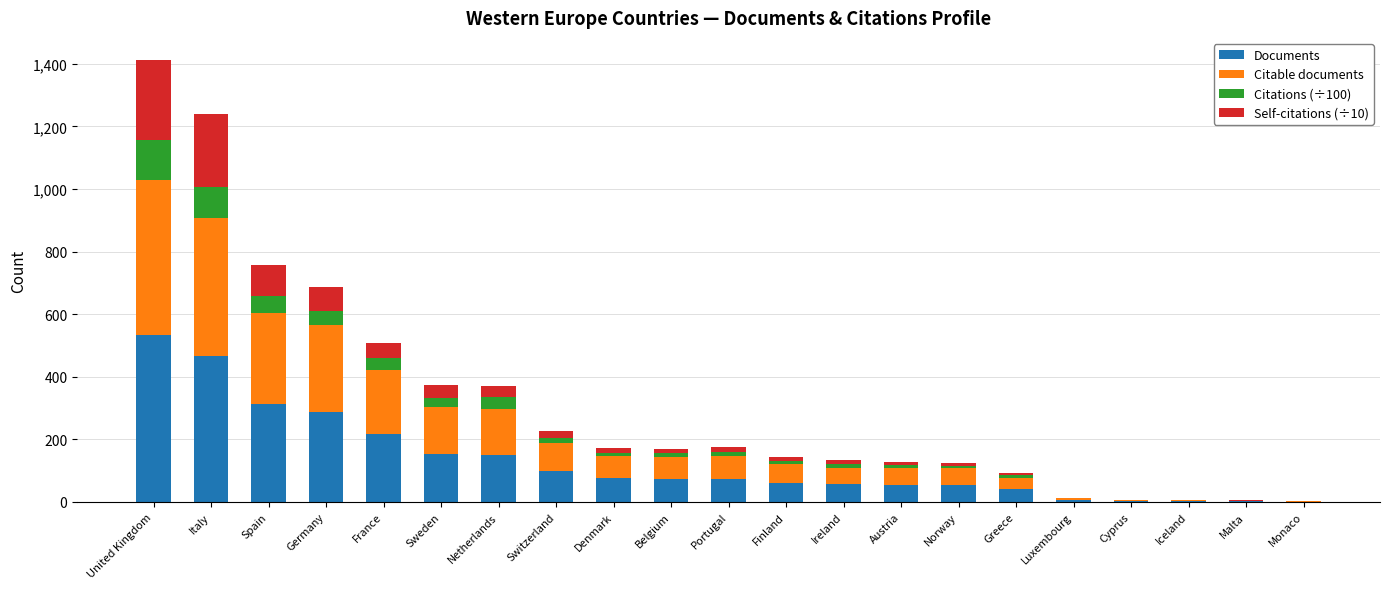

At which label is Documents closest to 267?

Germany